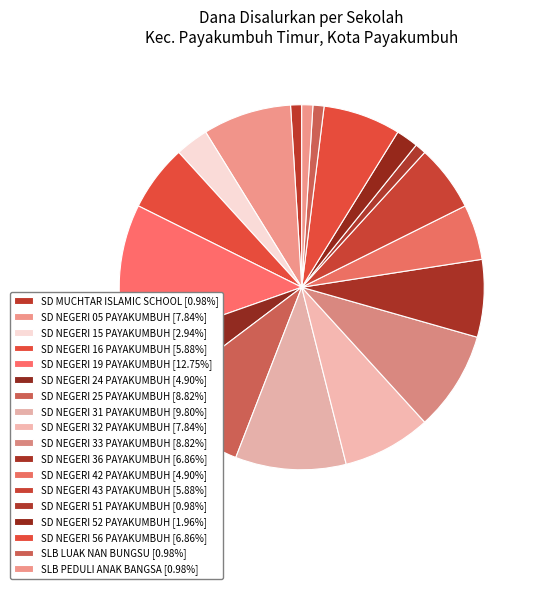

Combined, what portion of the pie is SD NEGERI 51 PAYAKUMBUH and SD NEGERI 15 PAYAKUMBUH?

3.9%